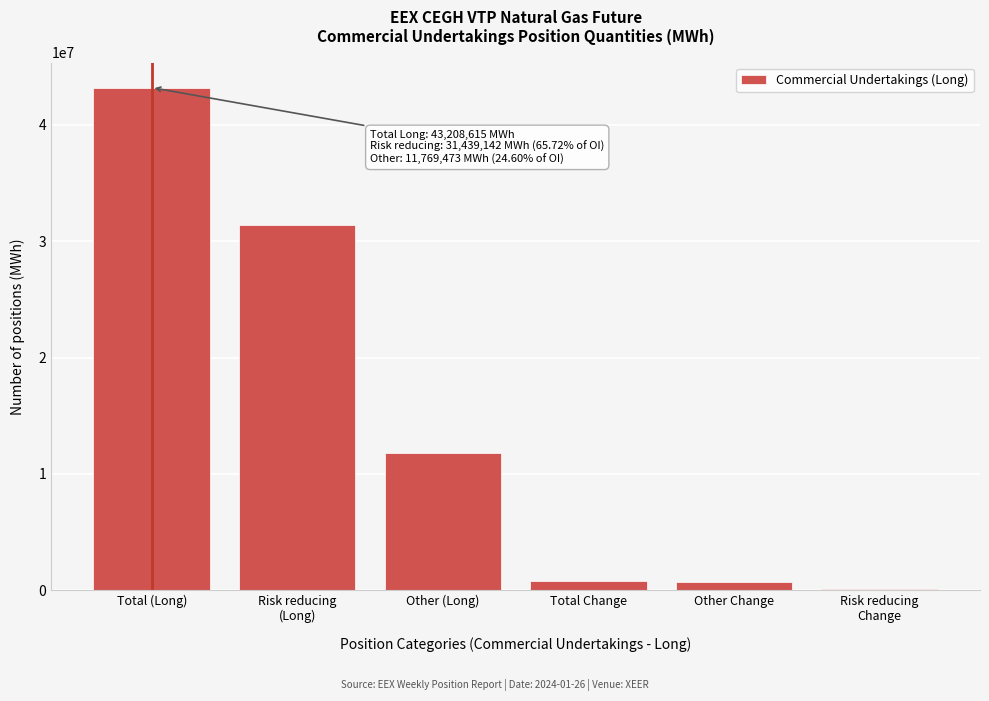

What is the ratio of the value at Other (Long) to the value at Total (Long)?

0.3